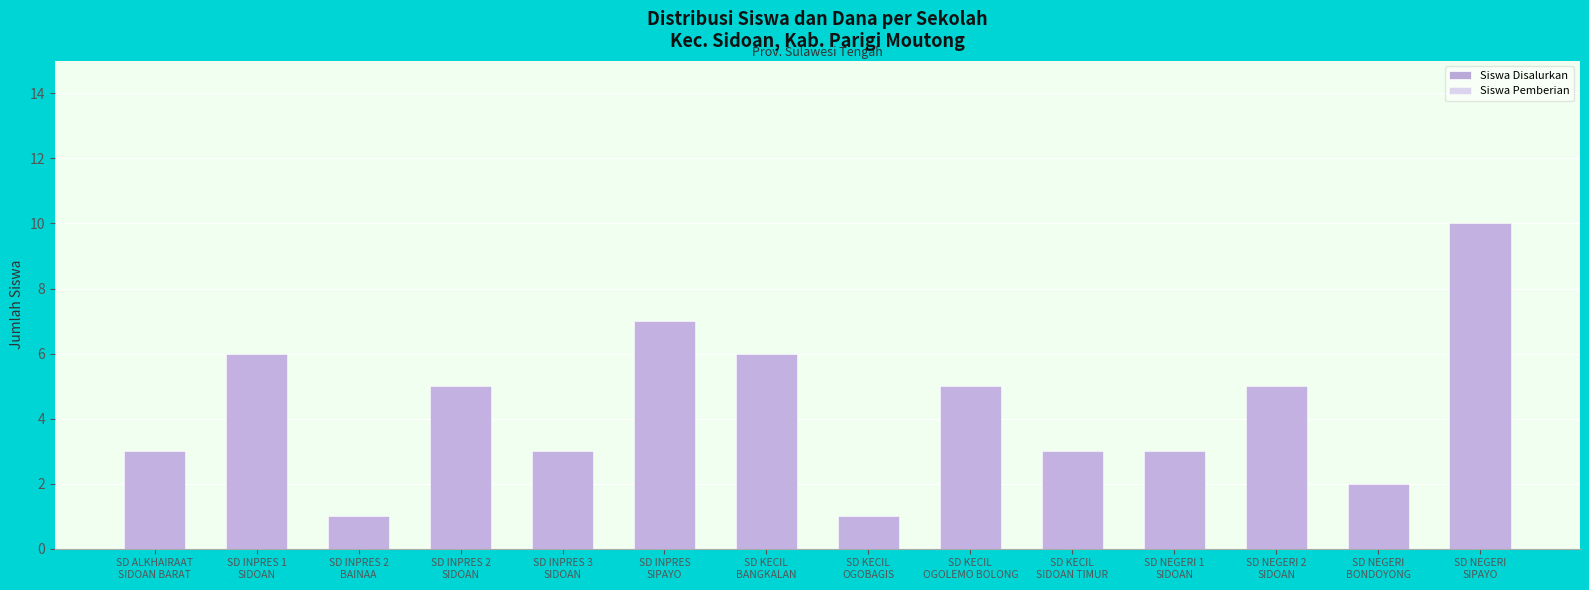

What is the sum of the Siswa Pemberian values at SD INPRES 2
SIDOAN and SD INPRES 3
SIDOAN?

8